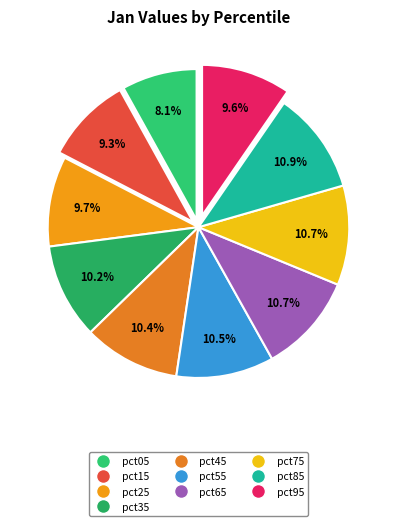

Does any single category account for the majority?

No